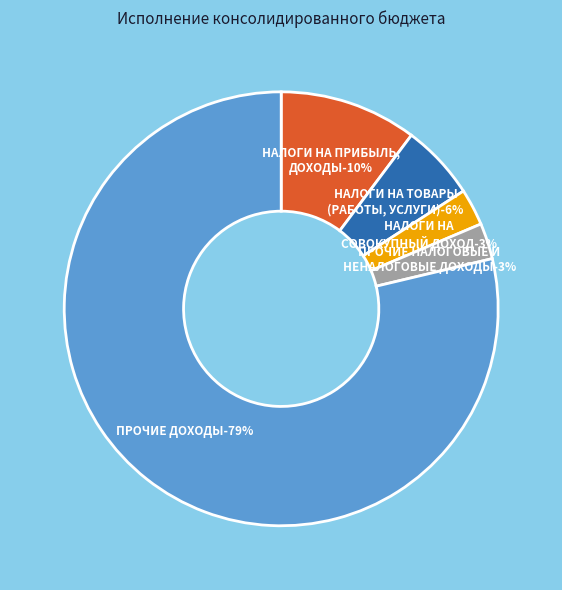

Which slice is the smallest?

НАЛОГИ НА СОВОКУПНЫЙ ДОХОД